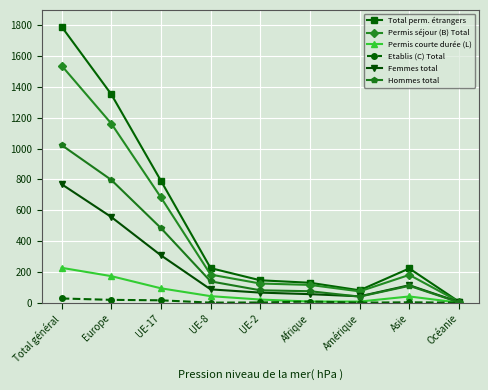

What is the approximate value of Permis courte durée (L) at Europe?

172